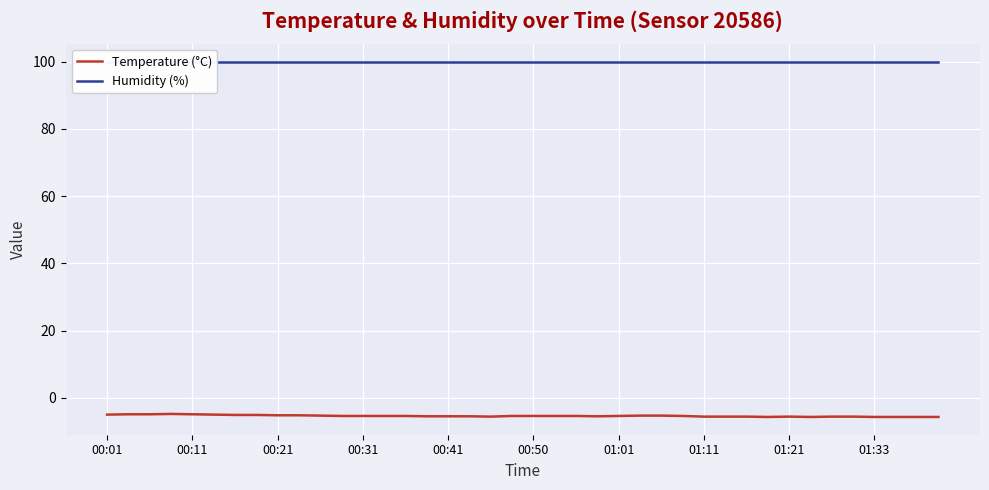

What is the highest value of the Temperature (°C) series?

-4.8